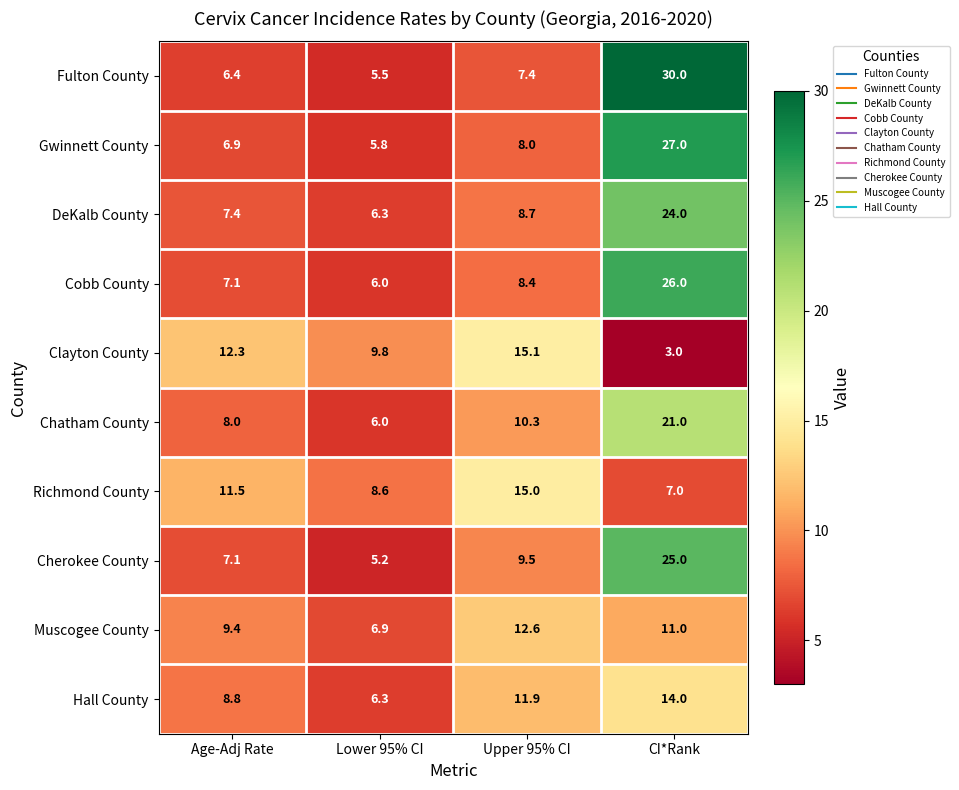

What is the average value of the Cobb County series?

11.9